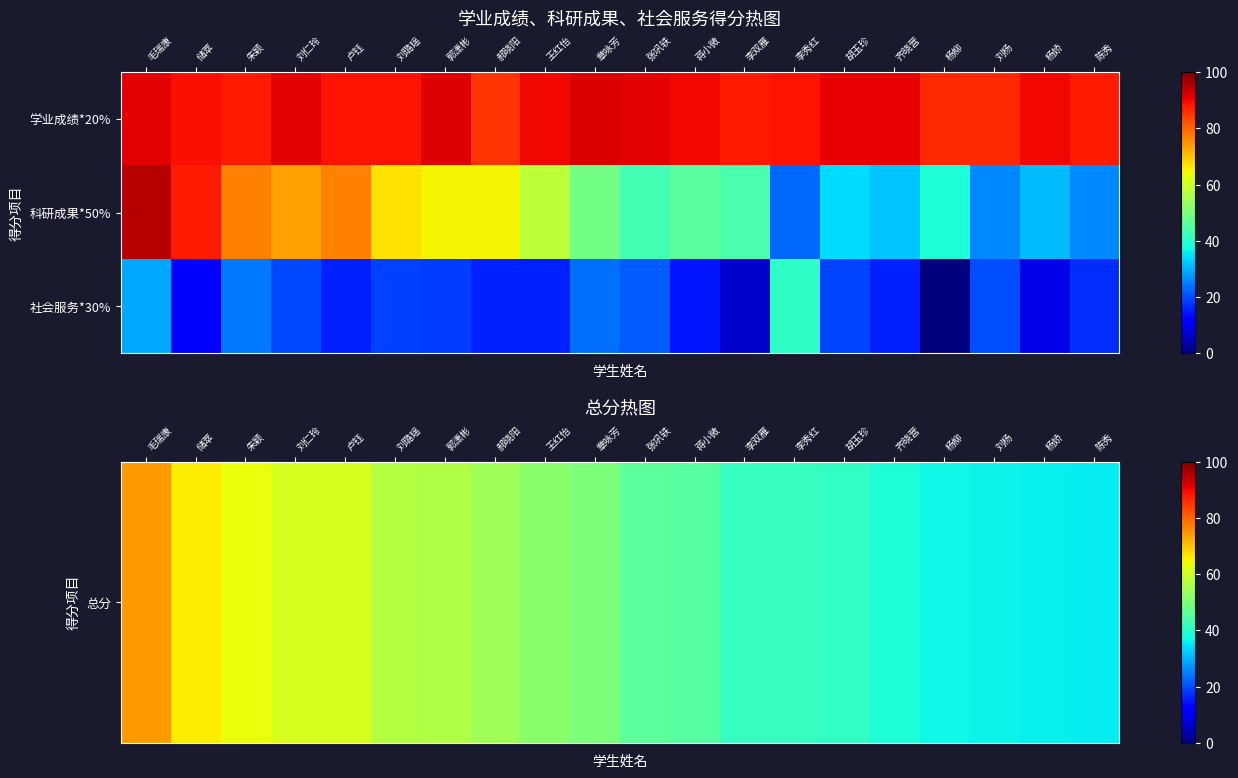

Which series changed the most between 毛瑞康 and 刘仁玲?

科研成果*50%